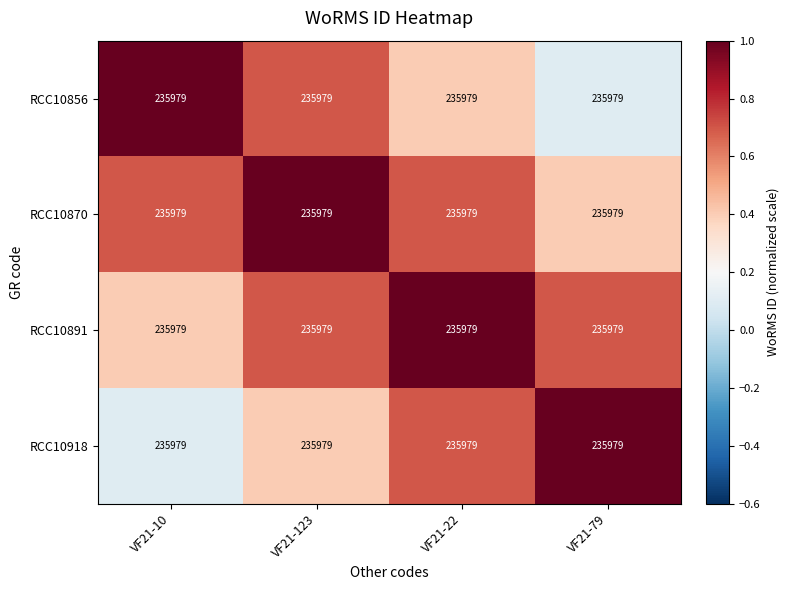

Between VF21-10 and VF21-22, which is larger?

VF21-10